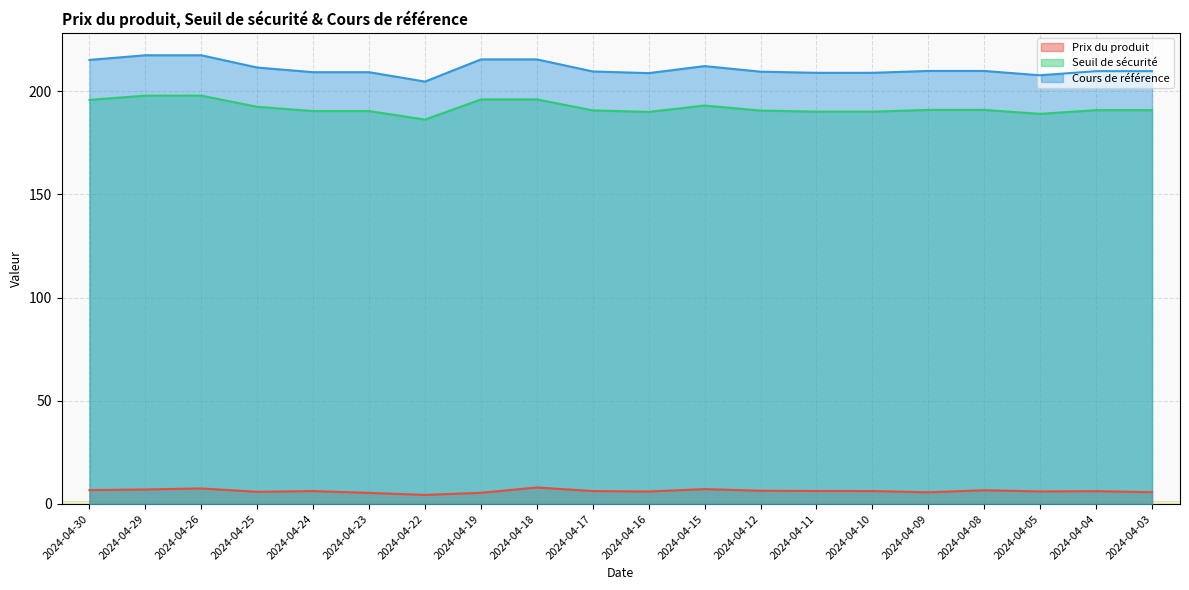

The value of Prix du produit at 2024-04-22 is 7.1. True or false?

False